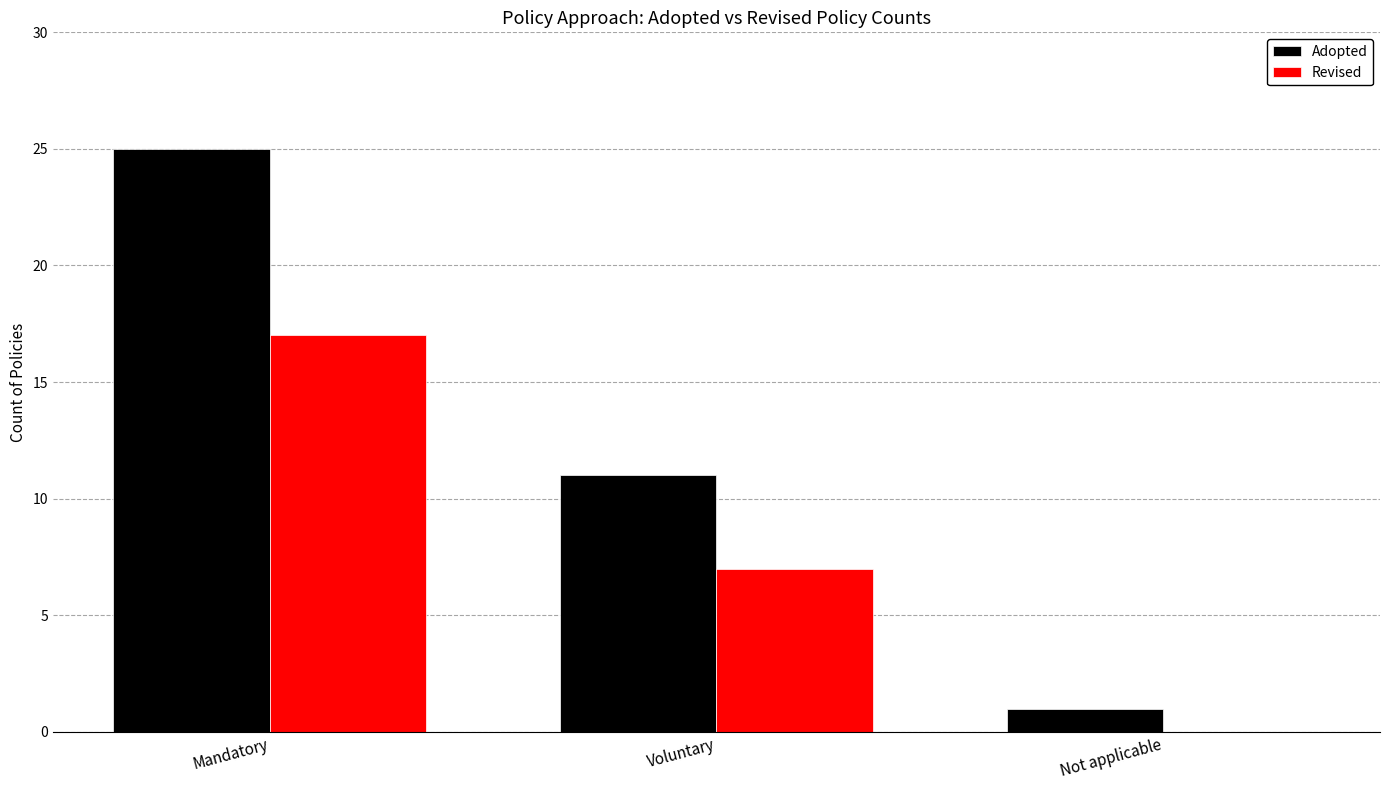

Which series changed the most between Mandatory and Not applicable?

Adopted